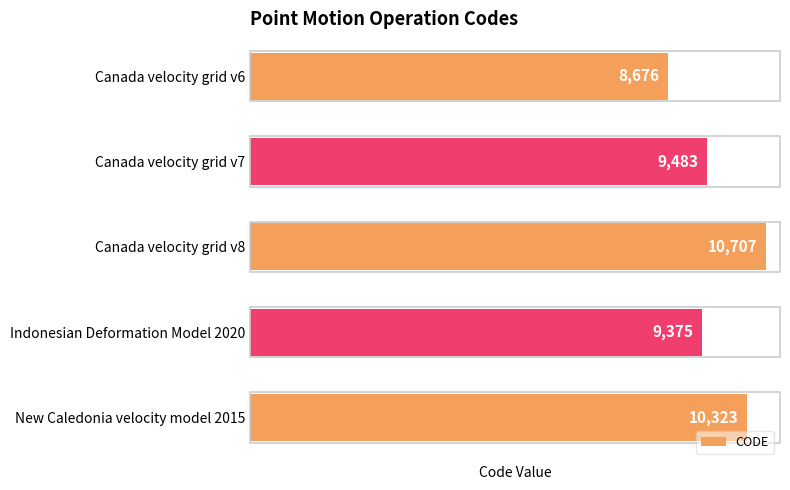

What is the sum of the values at Canada velocity grid v7 and Canada velocity grid v6?

18159